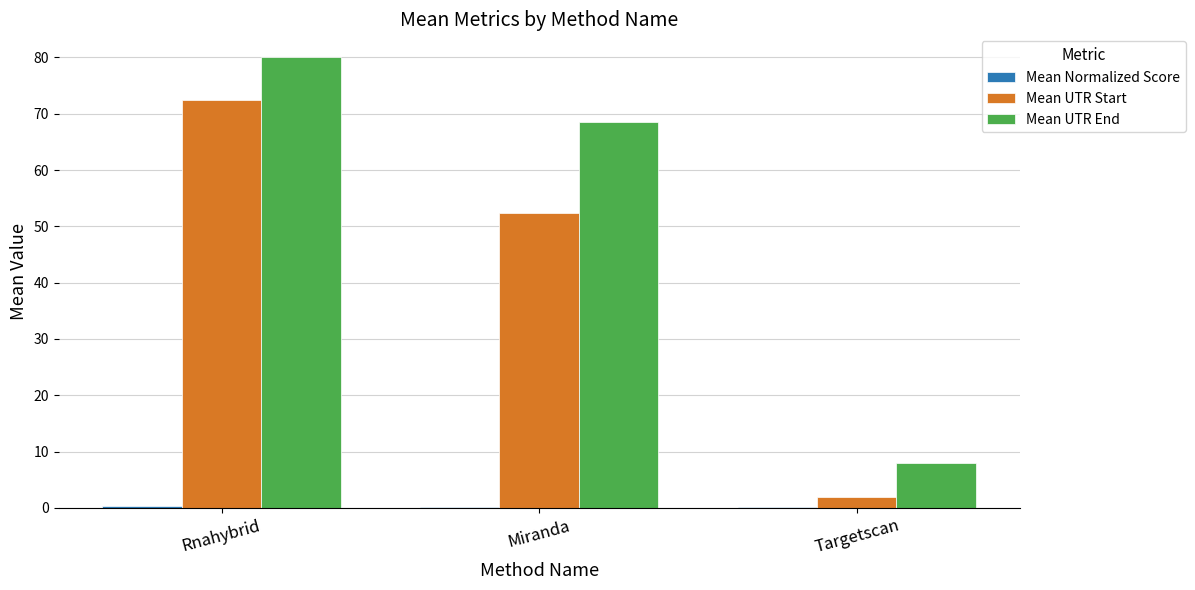

Which category has the highest value across all series?

Rnahybrid